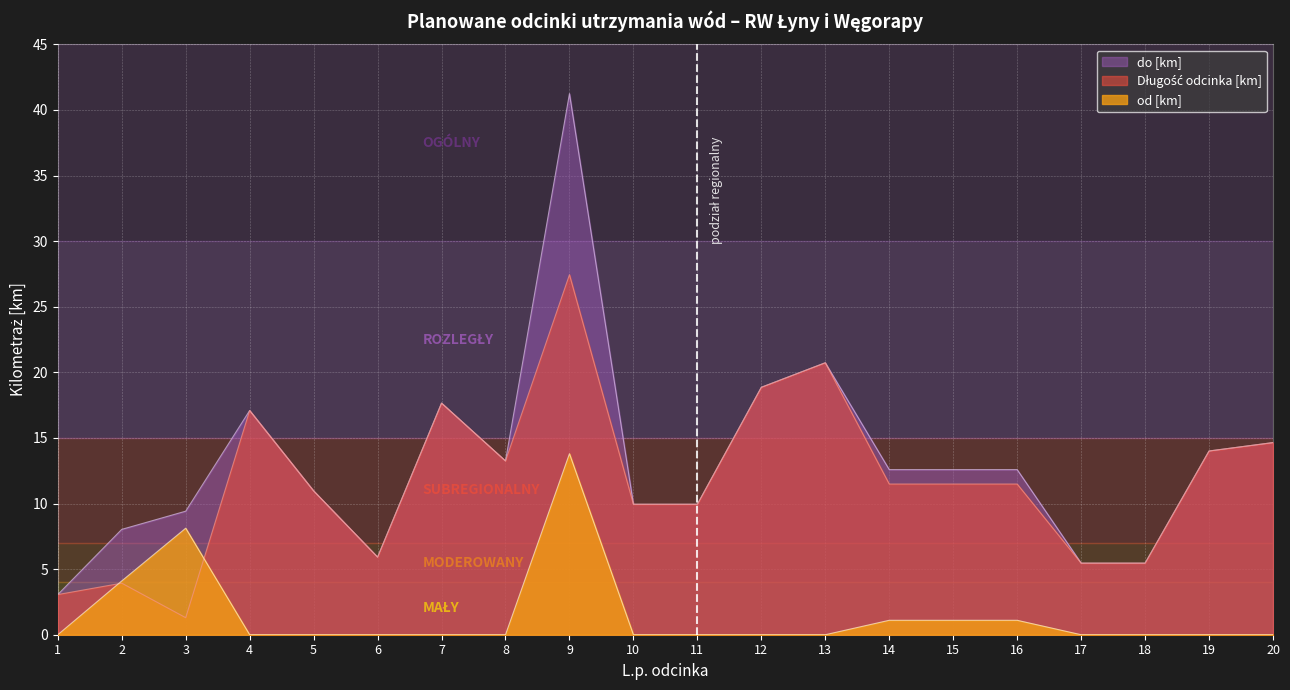

At which category does Długość odcinka [km] reach its first local peak?

2